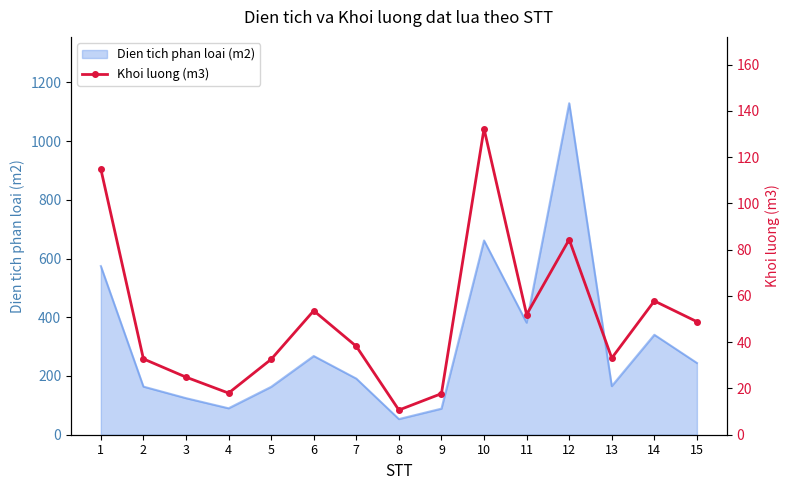

How many points are lower than both their immediate neighbors (excluding endpoints)?

4